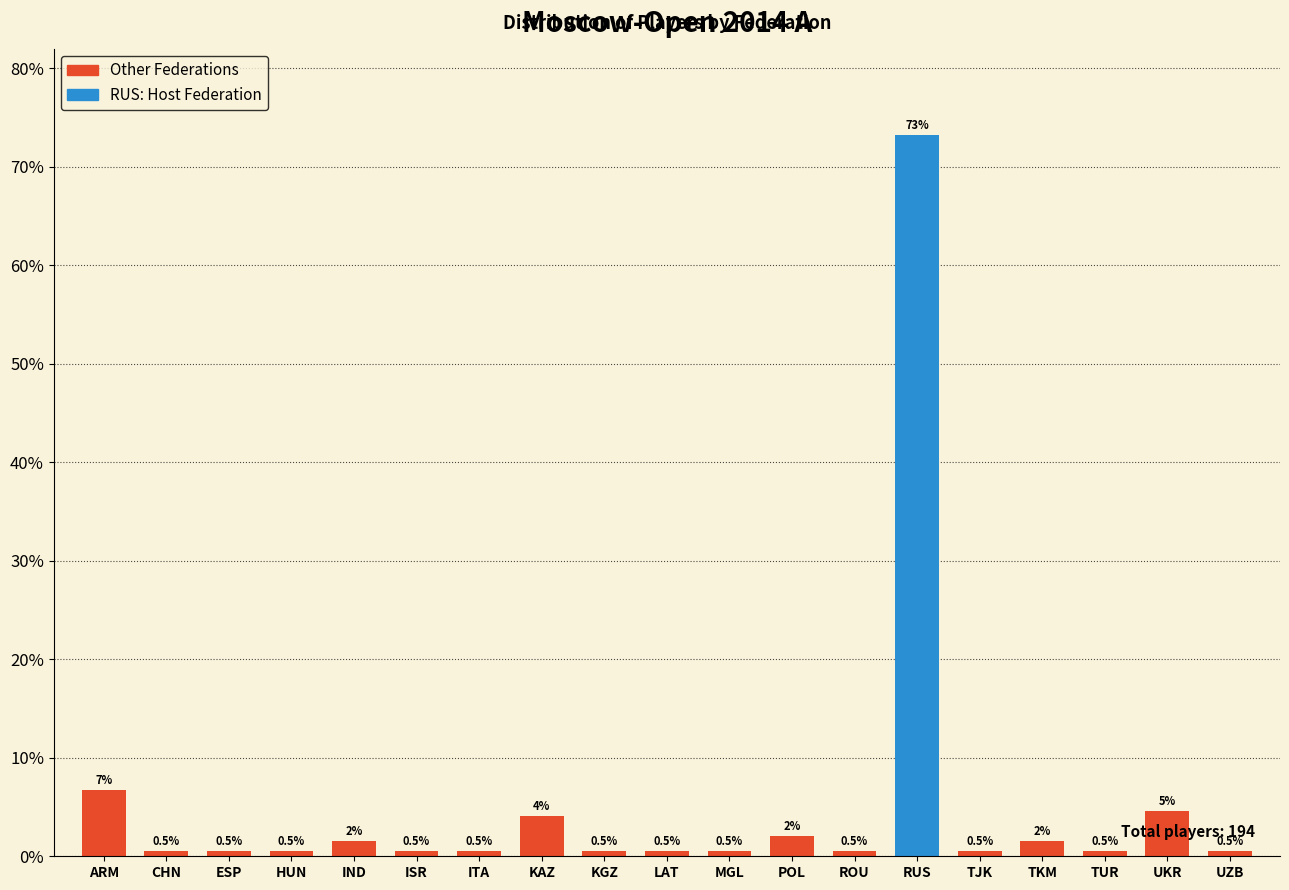

What is the approximate value at CHN?

0.5